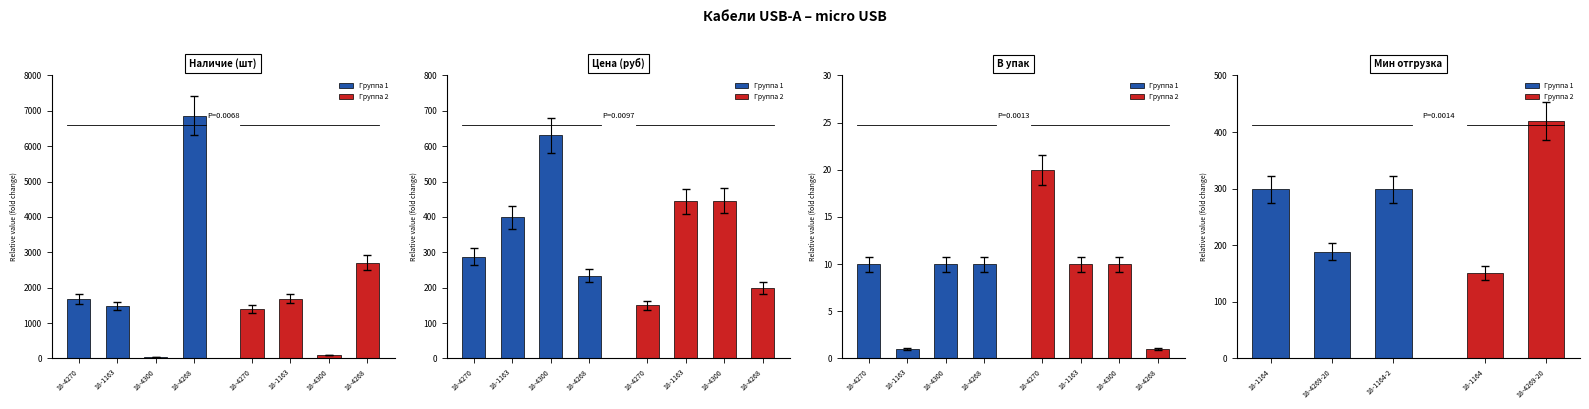

The Цена series shows 445.6 at 18-4301. True or false?

True